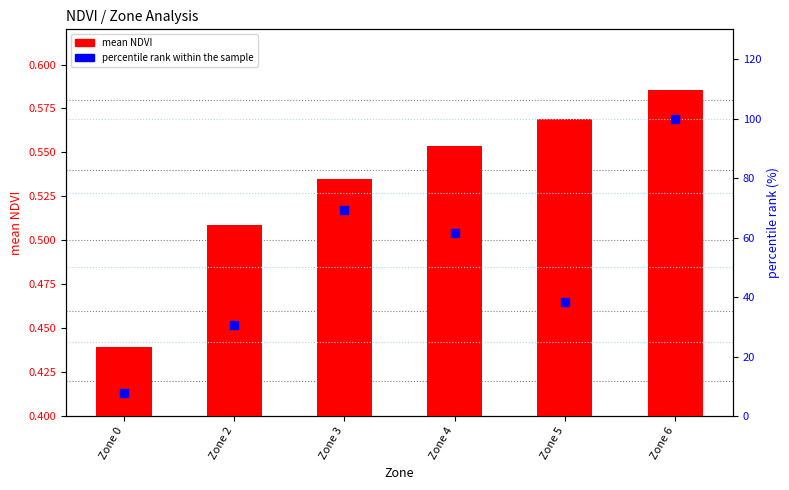

Which series has the largest total across all categories?

percentile rank within the sample